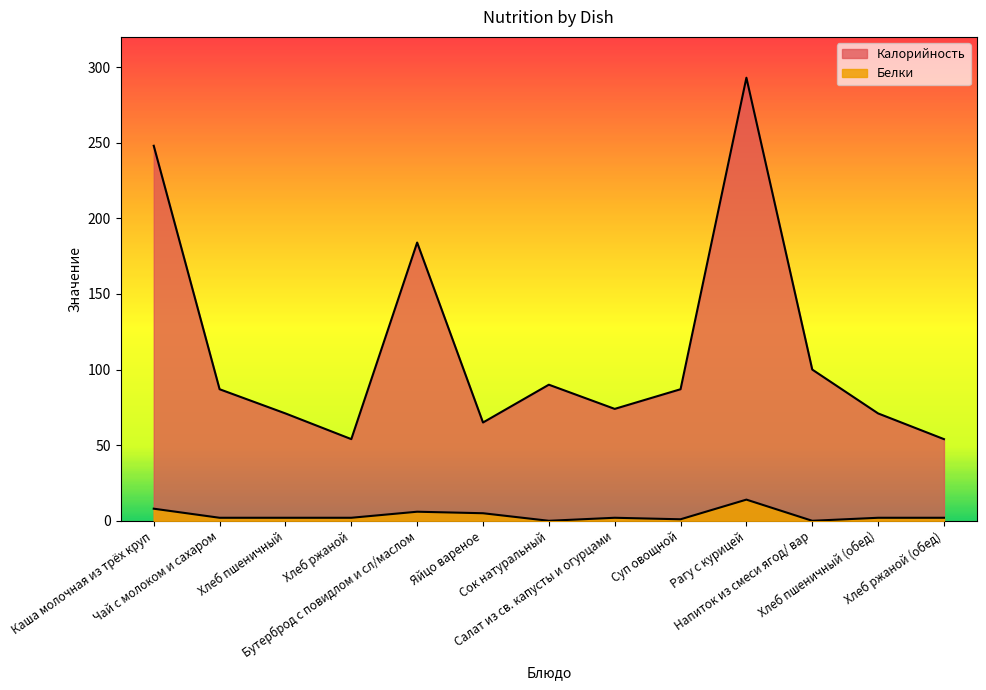

What is the sum of all Калорийность values?

1478